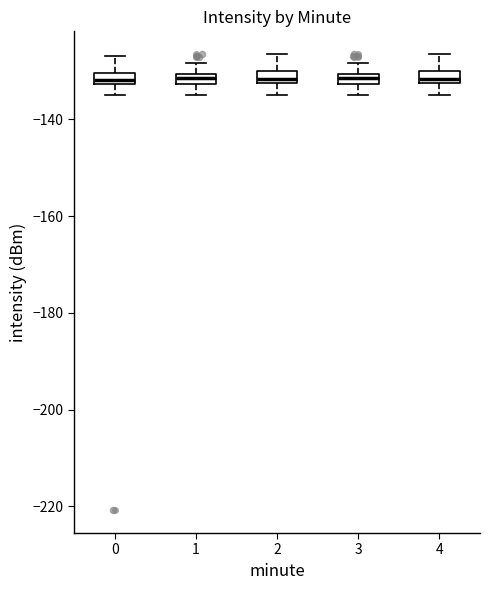

Where does the lower whisker of the box at x = 2 end on the y-axis? The values are not printed on the chart, so give them approximately, as read against the axis.

-134